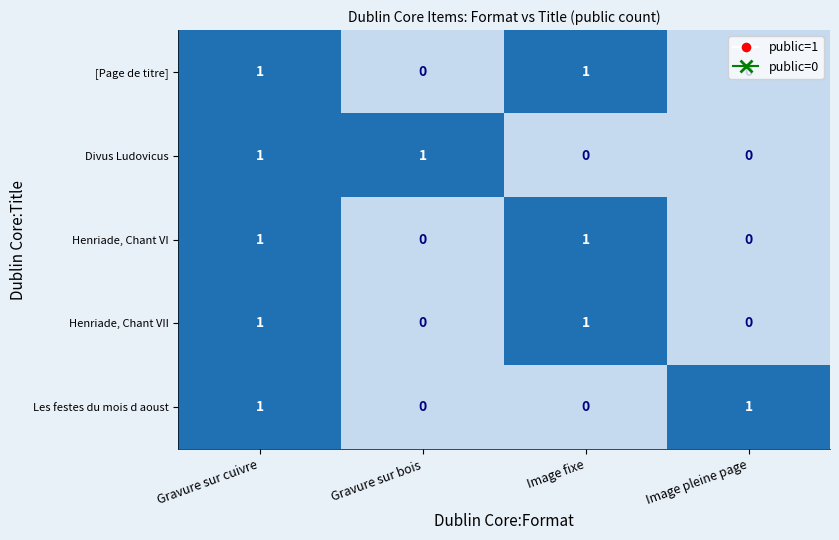

True or false: Divus Ludovicus has a value of 0 at Image pleine page.

True